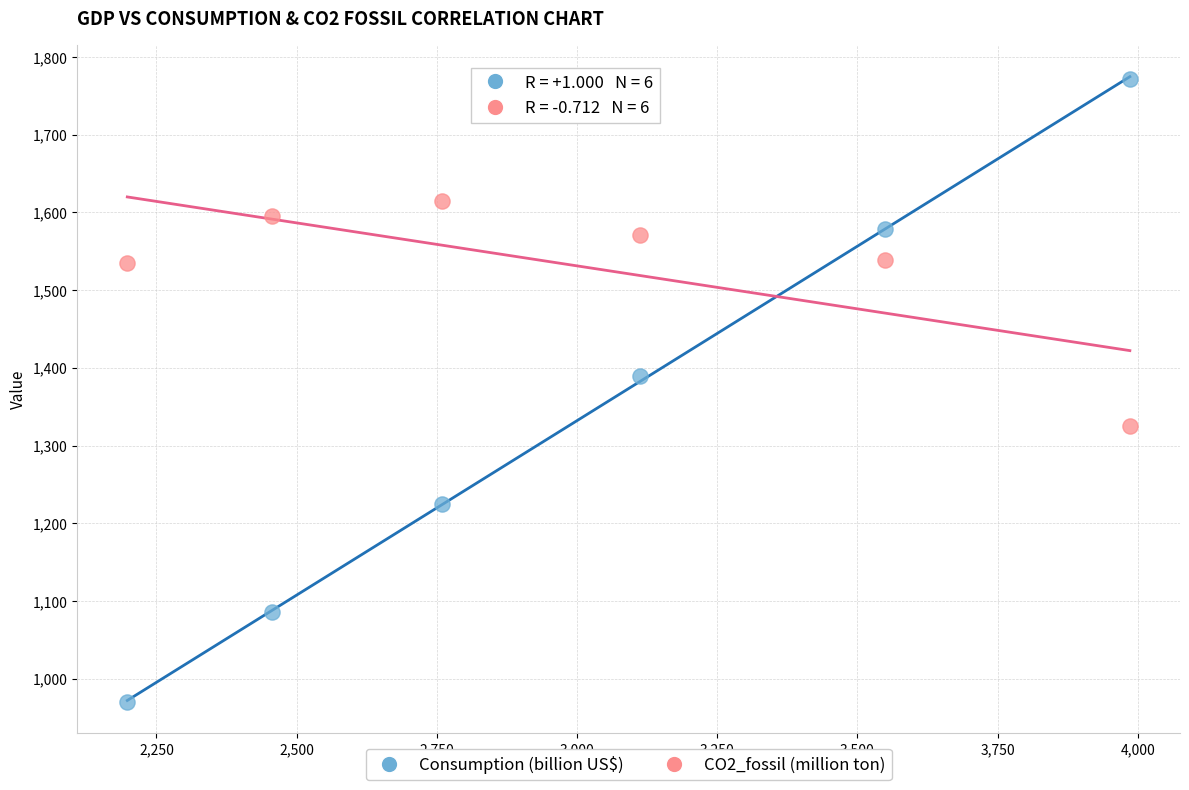

Across all data points, what is the average Y value?

1433.3